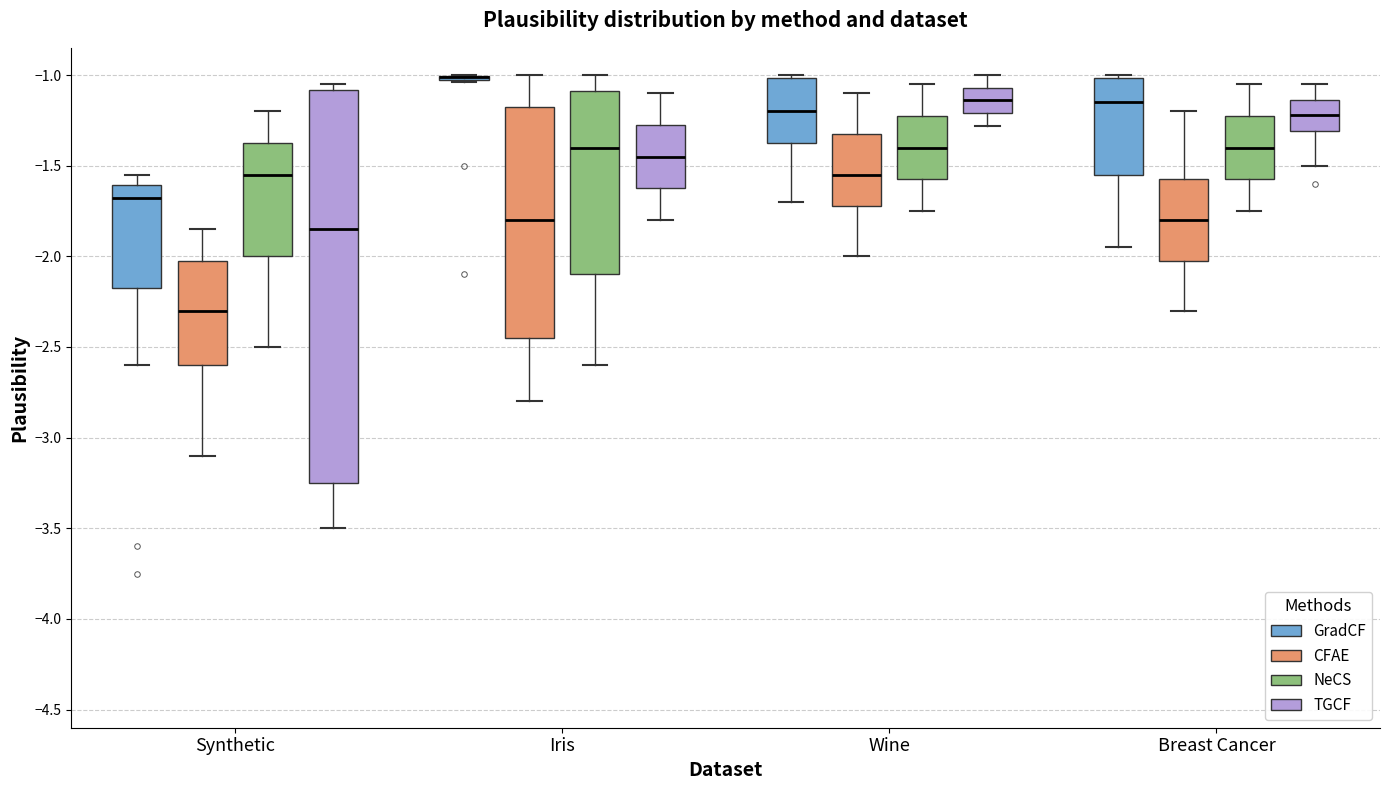

Reading left to right, read every box against the y-axis: the position of its median line, the range the box covers, and the ends of its whiskers. The values are not printed on the chart, so give them approximately, as read against the axis.

Synthetic (GradCF): median -1.70, box -2.15 to -1.60, whiskers -2.60 to -1.55
Synthetic (CFAE): median -2.30, box -2.60 to -2.00, whiskers -3.10 to -1.85
Synthetic (NeCS): median -1.55, box -2.00 to -1.35, whiskers -2.50 to -1.20
Synthetic (TGCF): median -1.85, box -3.25 to -1.10, whiskers -3.50 to -1.05
Iris (GradCF): box collapsed to a line at -1.00, whiskers -1.05 to -1.00
Iris (CFAE): median -1.80, box -2.45 to -1.15, whiskers -2.80 to -1.00
Iris (NeCS): median -1.40, box -2.10 to -1.10, whiskers -2.60 to -1.00
Iris (TGCF): median -1.45, box -1.60 to -1.25, whiskers -1.80 to -1.10
Wine (GradCF): median -1.20, box -1.35 to -1.00, whiskers -1.70 to -1.00 (just above the box's upper edge)
Wine (CFAE): median -1.55, box -1.70 to -1.30, whiskers -2.00 to -1.10
Wine (NeCS): median -1.40, box -1.55 to -1.20, whiskers -1.75 to -1.05
Wine (TGCF): median -1.15, box -1.20 to -1.05, whiskers -1.30 to -1.00
Breast Cancer (GradCF): median -1.15, box -1.55 to -1.00, whiskers -1.95 to -1.00 (just above the box's upper edge)
Breast Cancer (CFAE): median -1.80, box -2.00 to -1.55, whiskers -2.30 to -1.20
Breast Cancer (NeCS): median -1.40, box -1.55 to -1.20, whiskers -1.75 to -1.05
Breast Cancer (TGCF): median -1.20, box -1.30 to -1.15, whiskers -1.50 to -1.05